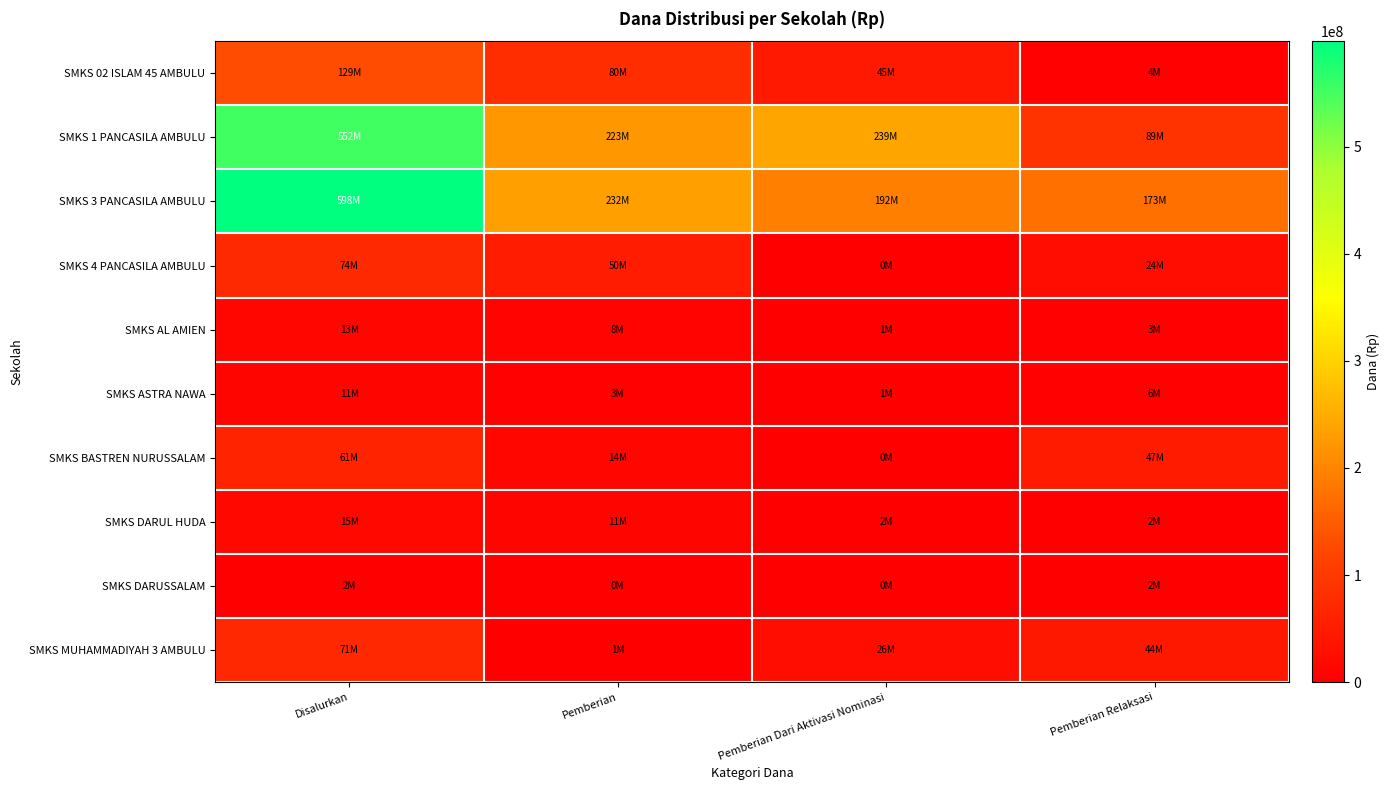

How many distinct data groups are displayed?

10